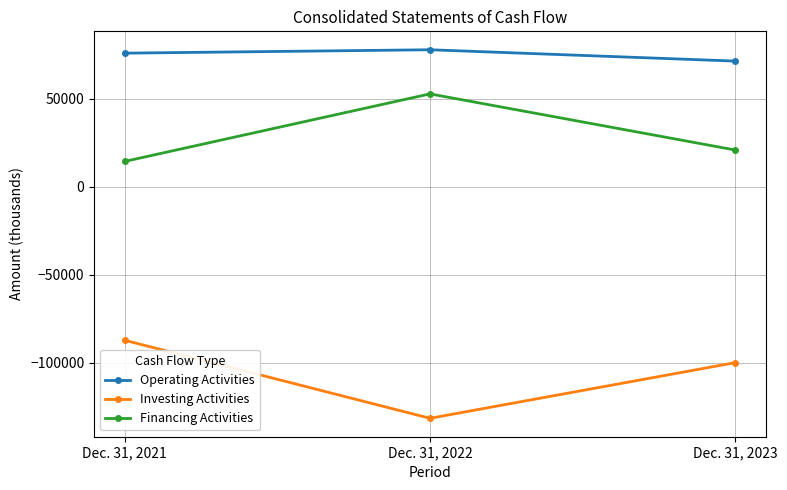

Where is Operating Activities nearest to the value 74674?

Dec. 31, 2021